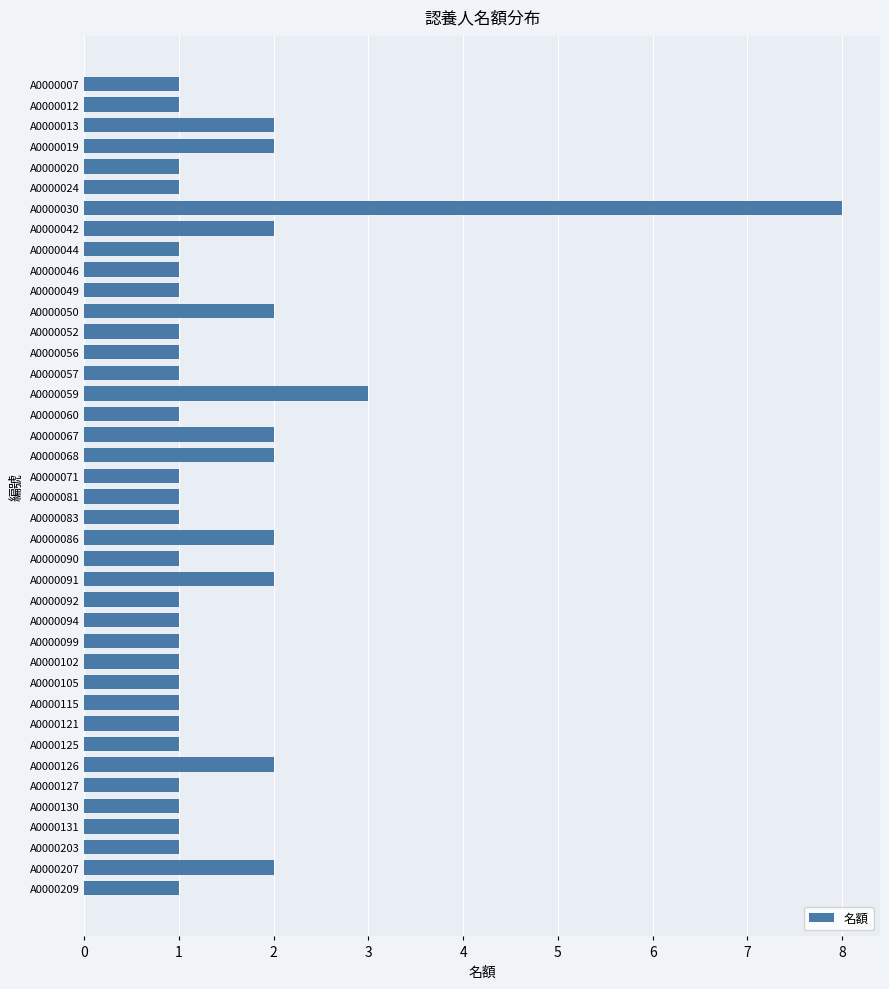

What is the ratio of the value at A0000102 to the value at A0000090?

1.0